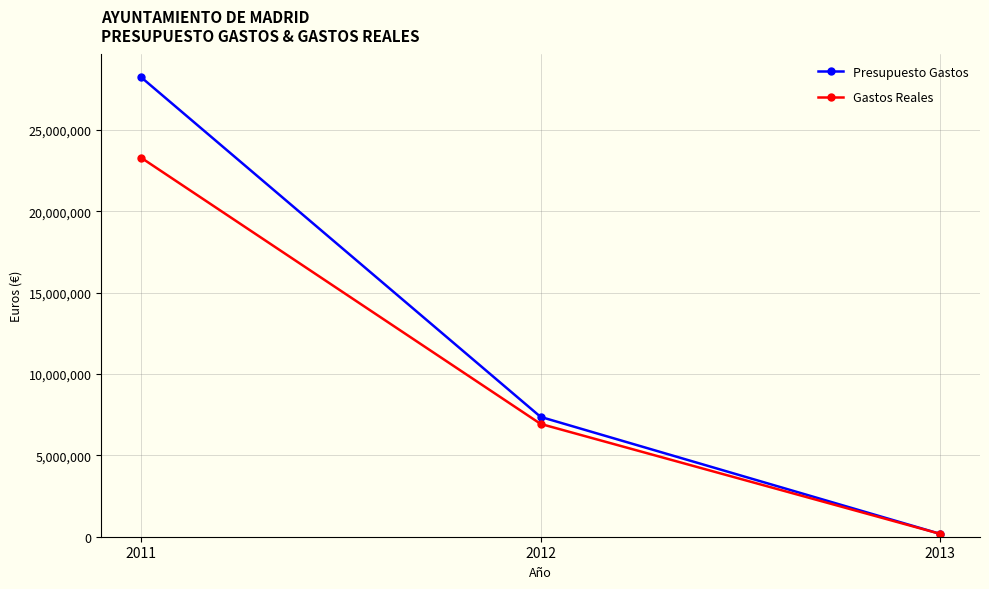

How many distinct data groups are displayed?

2